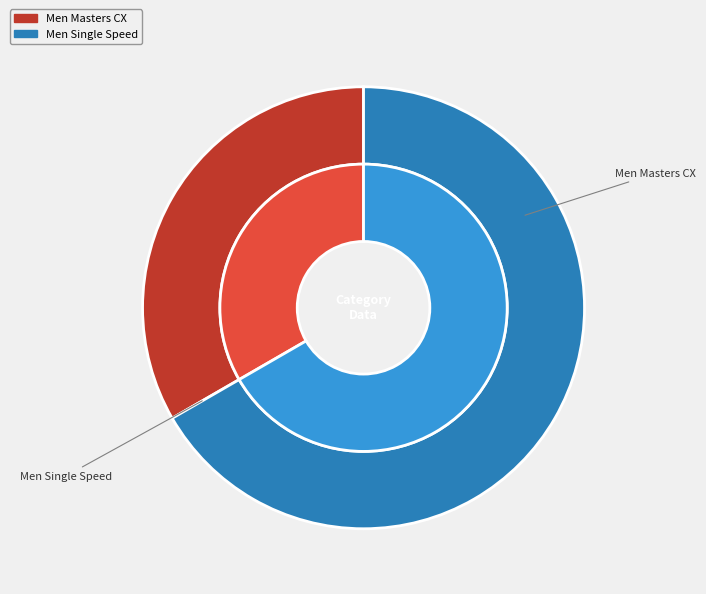

Which slice is the largest?

Men Single Speed